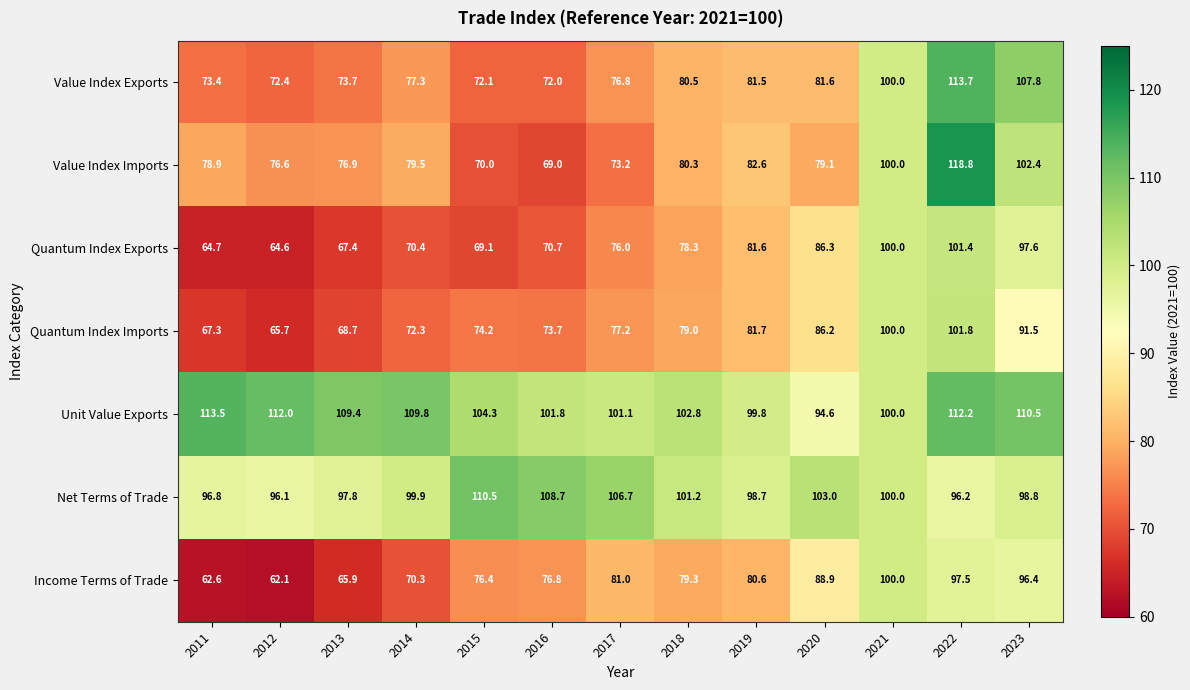

The Value Index Imports series shows 79.1 at 2020. True or false?

True